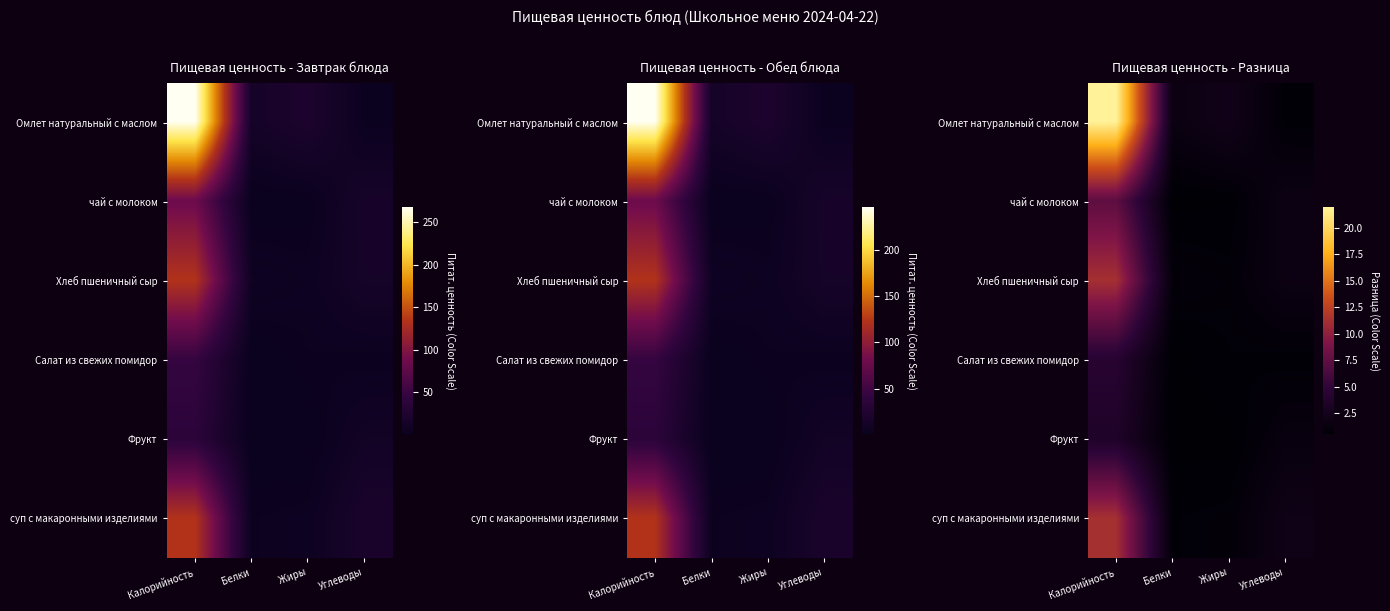

The value of Салат из свежих помидор at Углеводы is 0.7. True or false?

True